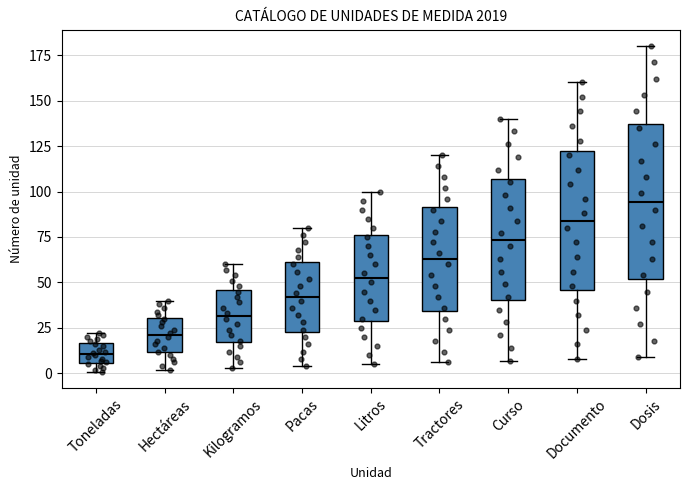

Comparing the boxes themselves (not the whiskers), which one is the tallest?

Dosis